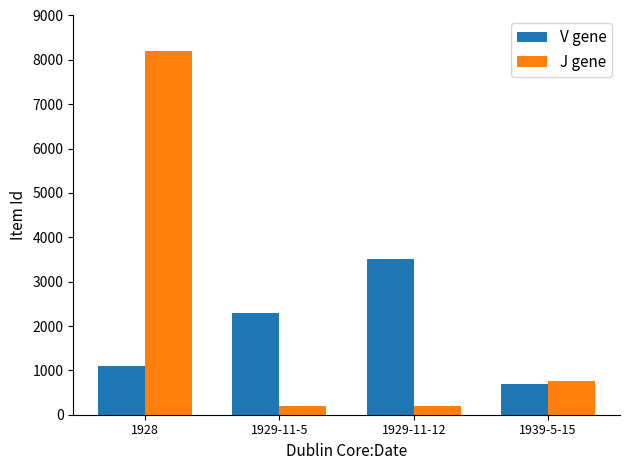

How many categories are shown in the chart?

4